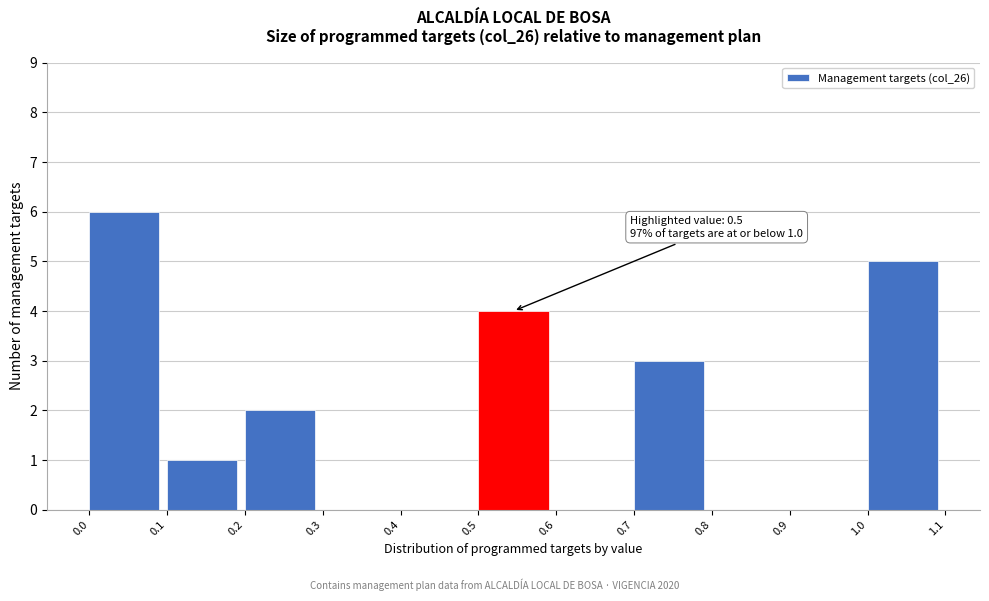

Which range on the x-axis has the tallest bar?

0.0 to 0.1